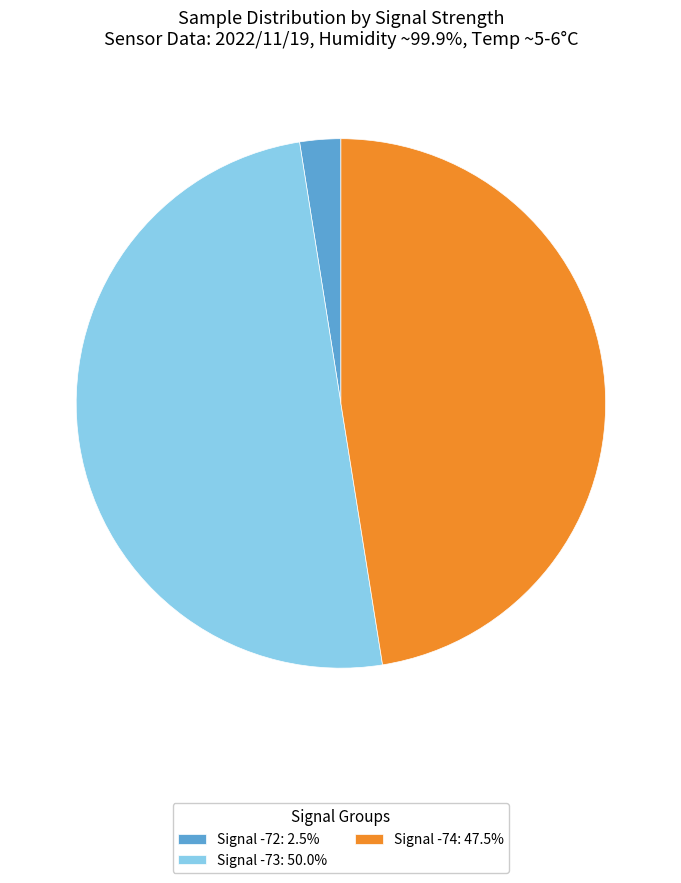

What is the ratio of the value at Signal -74: 47.5% to the value at Signal -72: 2.5%?

19.0